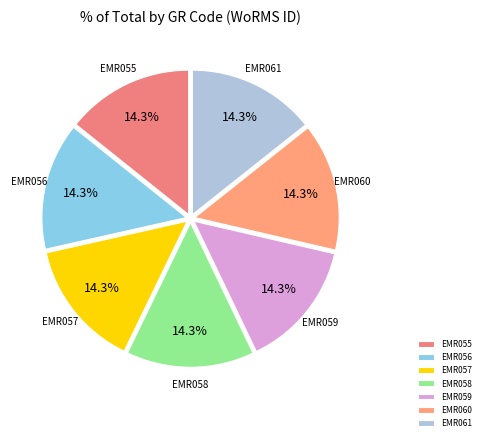

Combined, do EMR059 and EMR055 account for over 50%?

No